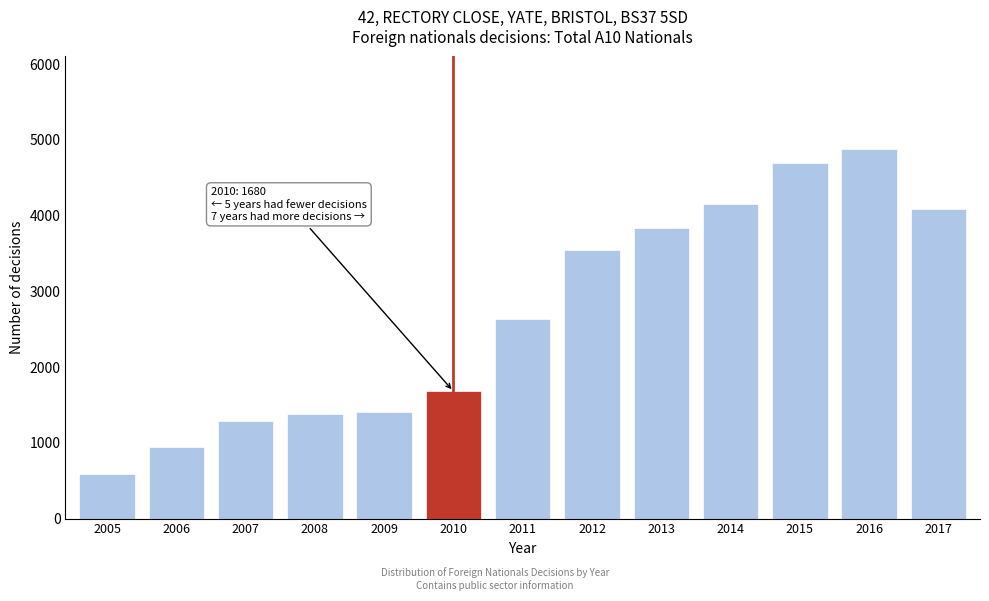

Reading left to right, what are all the values shown in this chart?

2005=590	2006=940	2007=1290	2008=1380	2009=1410	2010=1680	2011=2640	2012=3550	2013=3830	2014=4150	2015=4700	2016=4880	2017=4090